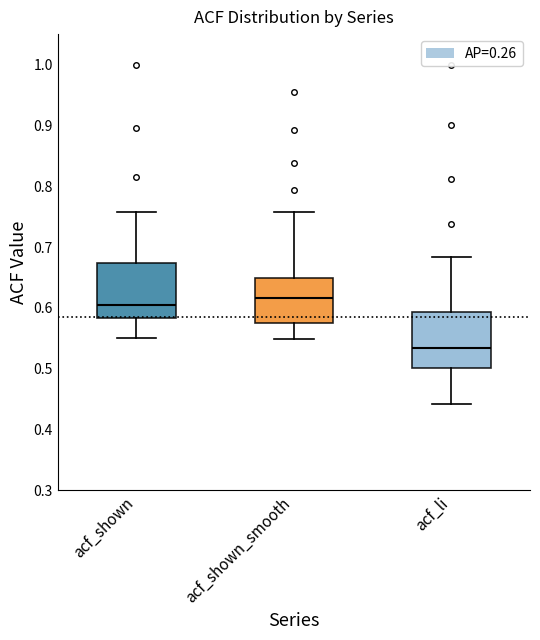

Which box has the lowest median line?

acf_li